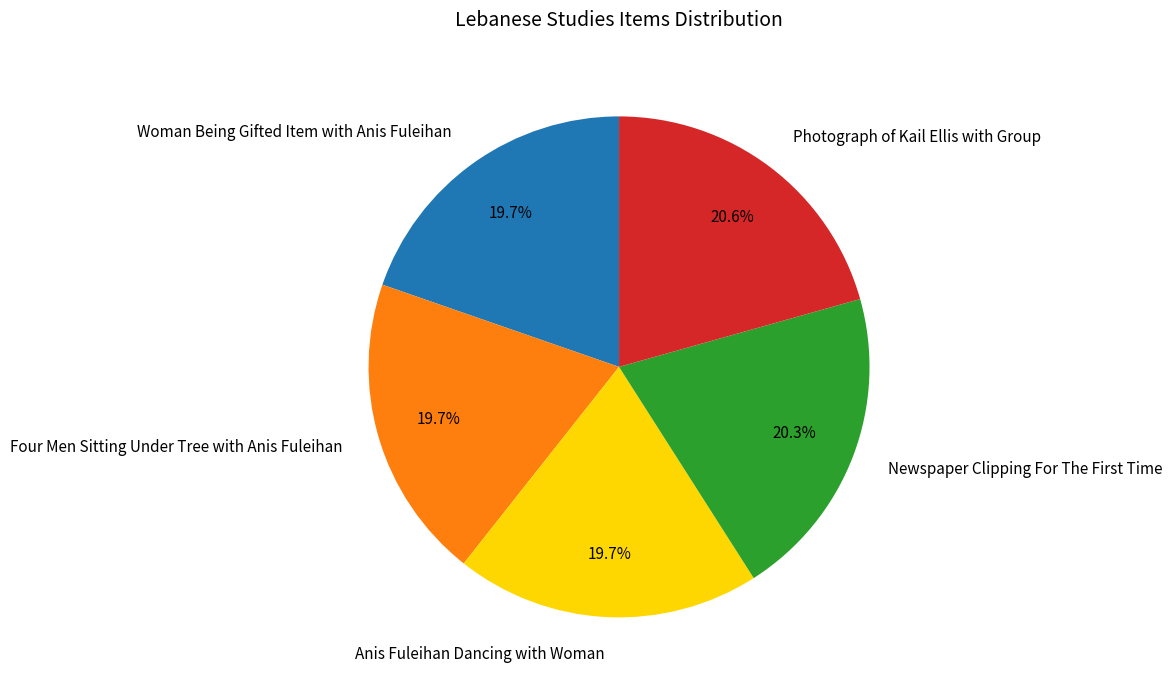

What is the ratio of the value at Four Men Sitting Under Tree with Anis Fuleihan to the value at Photograph of Kail Ellis with Group?

1.0